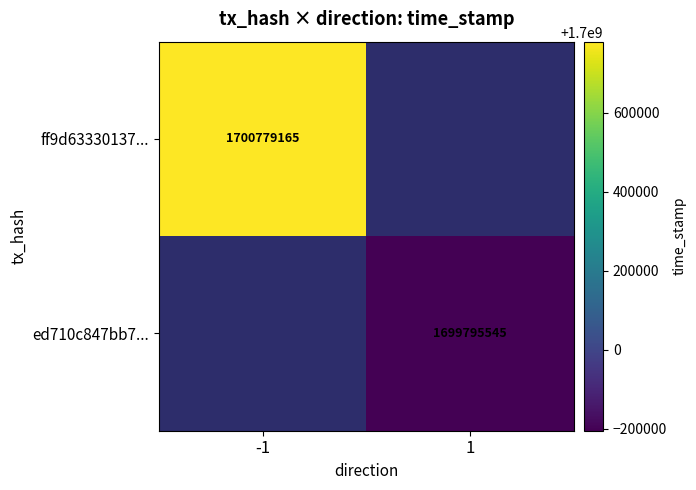

What is the maximum value shown in the chart?

1700779165.0